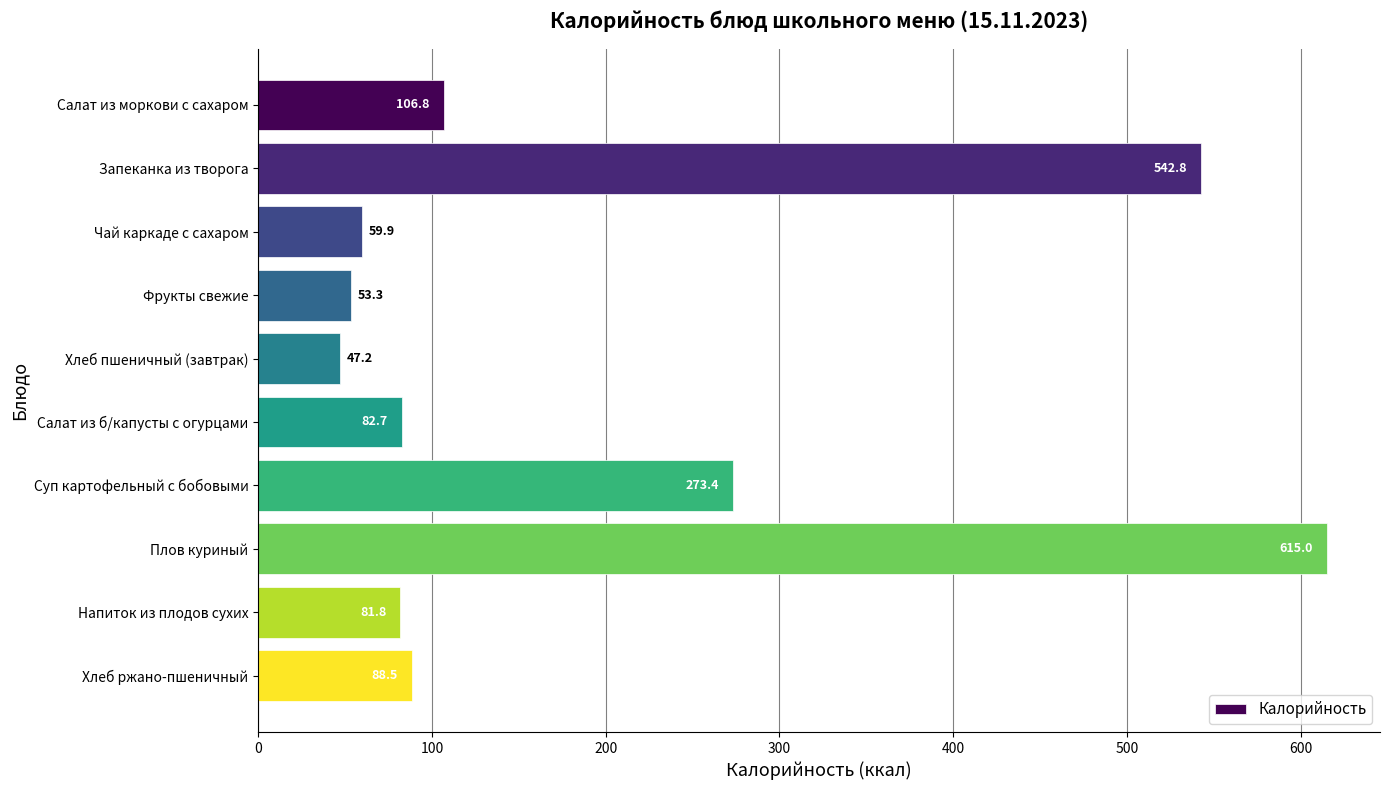

Is it true that the value at Салат из б/капусты с огурцами is 82.7?

True